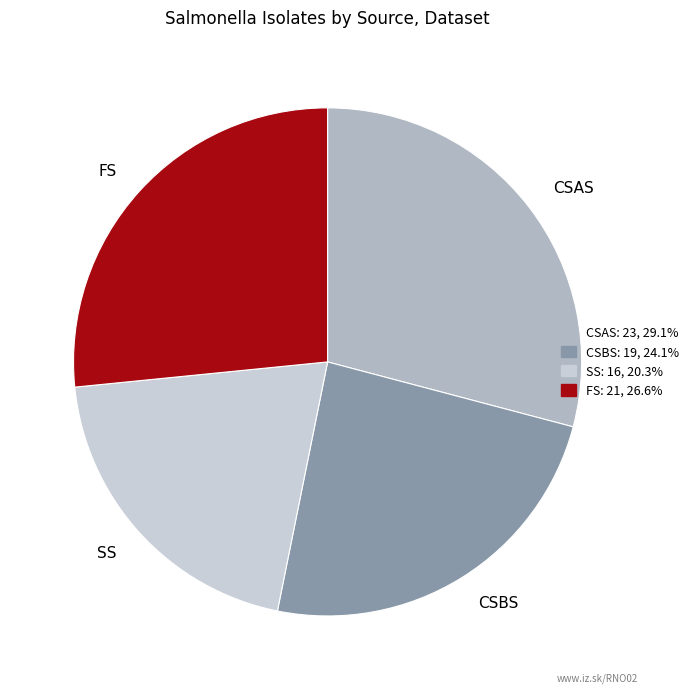

Approximately how many times larger is the value at CSBS compared to CSAS?

0.8